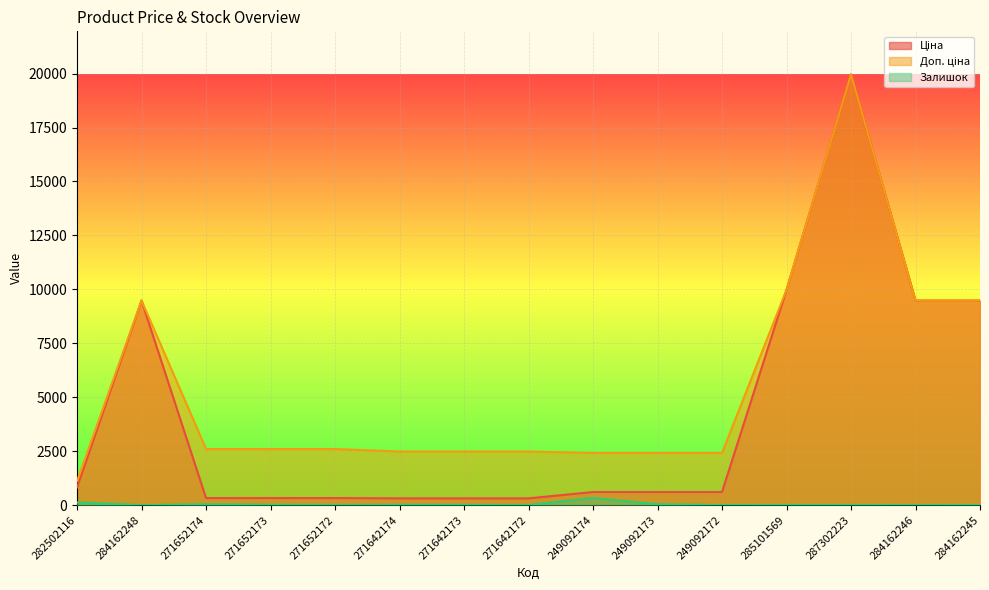

Which series has the largest total across all categories?

Доп. ціна